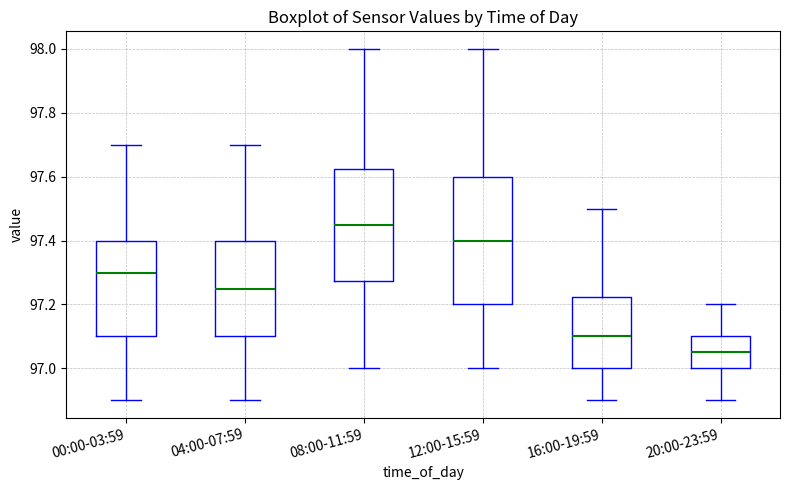

Comparing the boxes themselves (not the whiskers), which one is the tallest?

12:00-15:59